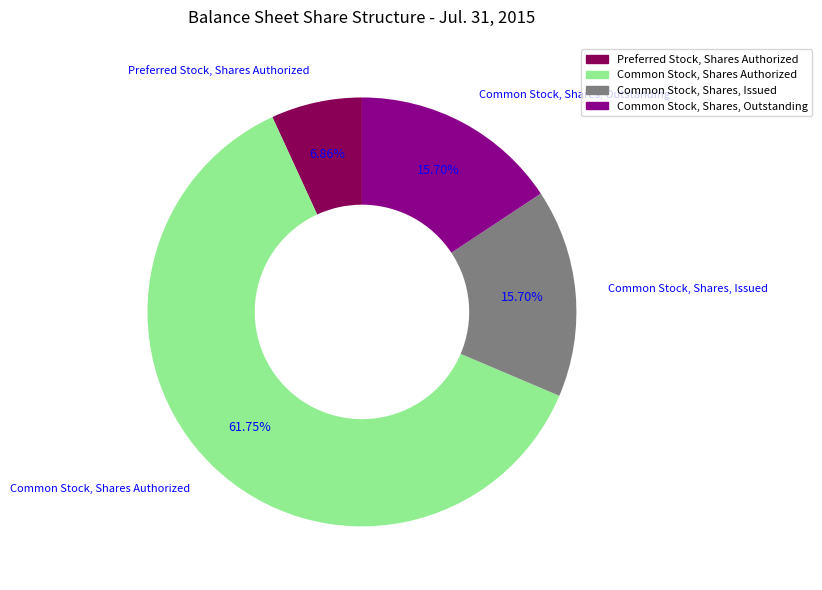

Is there any slice that represents more than half of the pie?

Yes